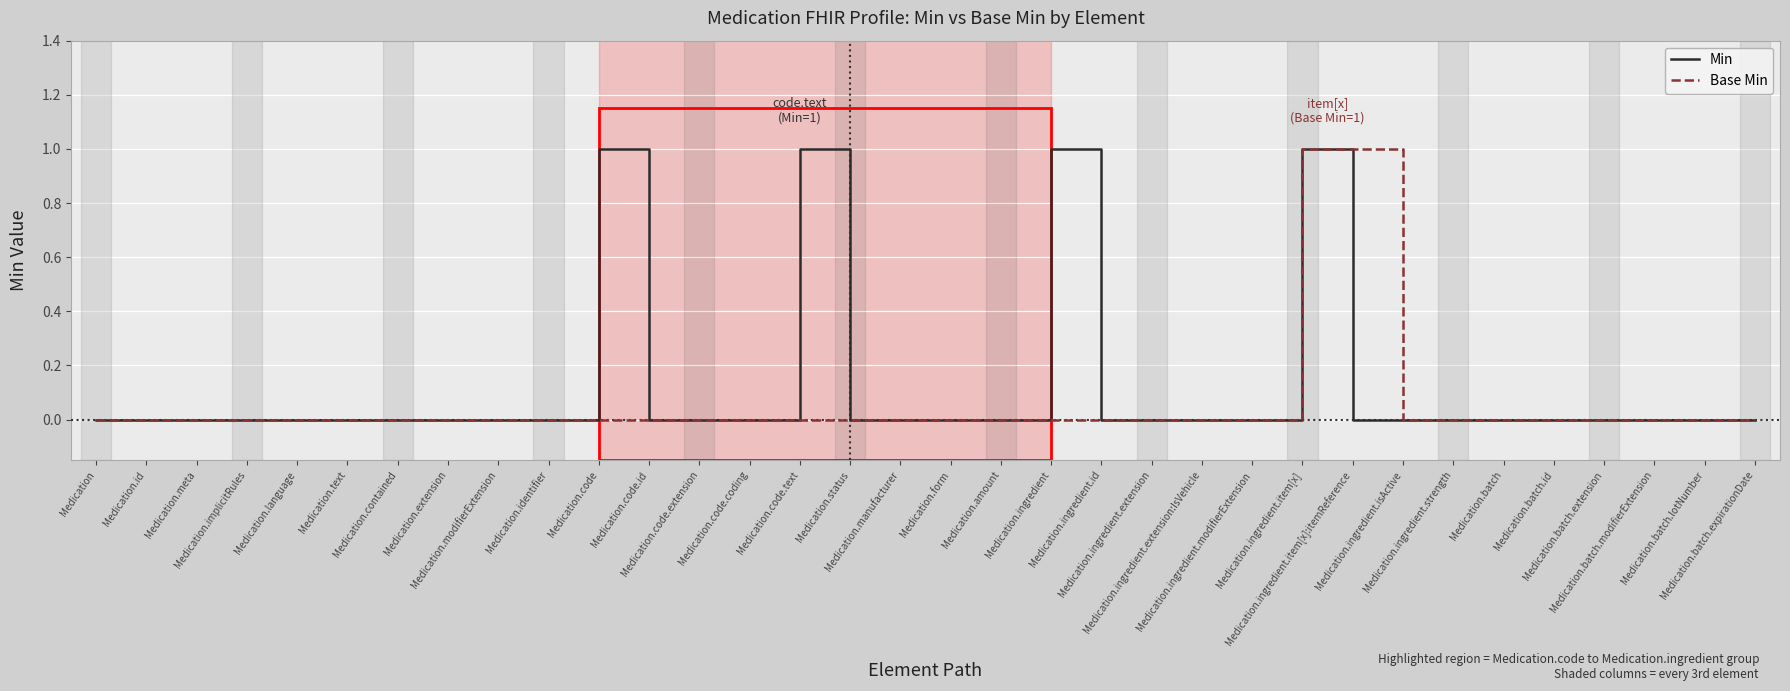

Which series has the largest range (max minus min)?

Min